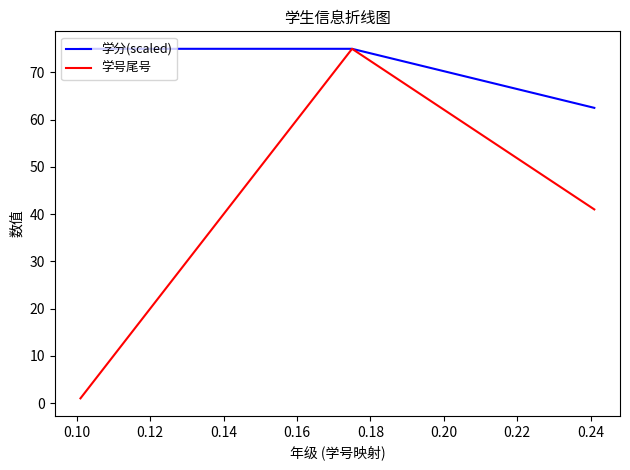

How many lines are shown in the chart?

2